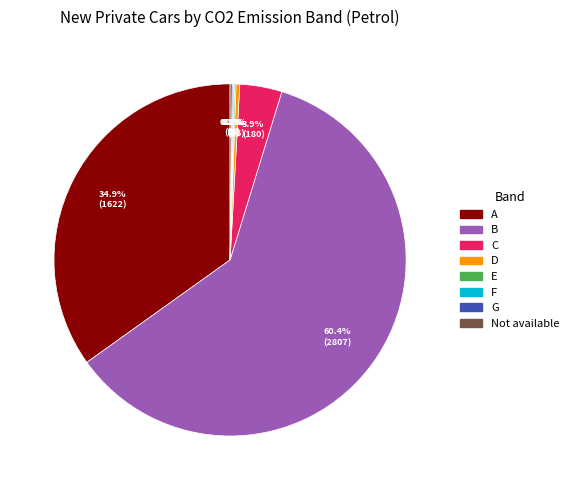

Is there a majority slice in this chart?

Yes